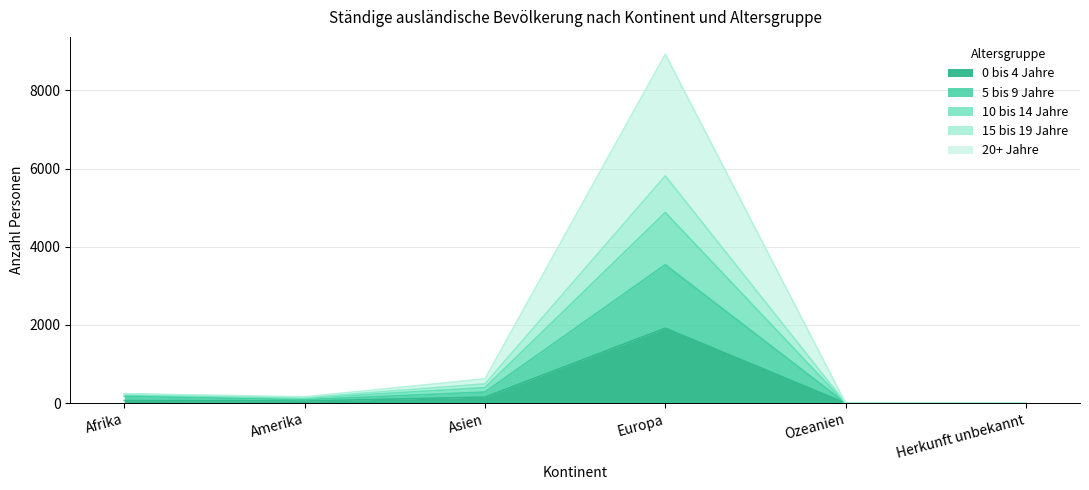

What is the total value across all series at Europa?

8920